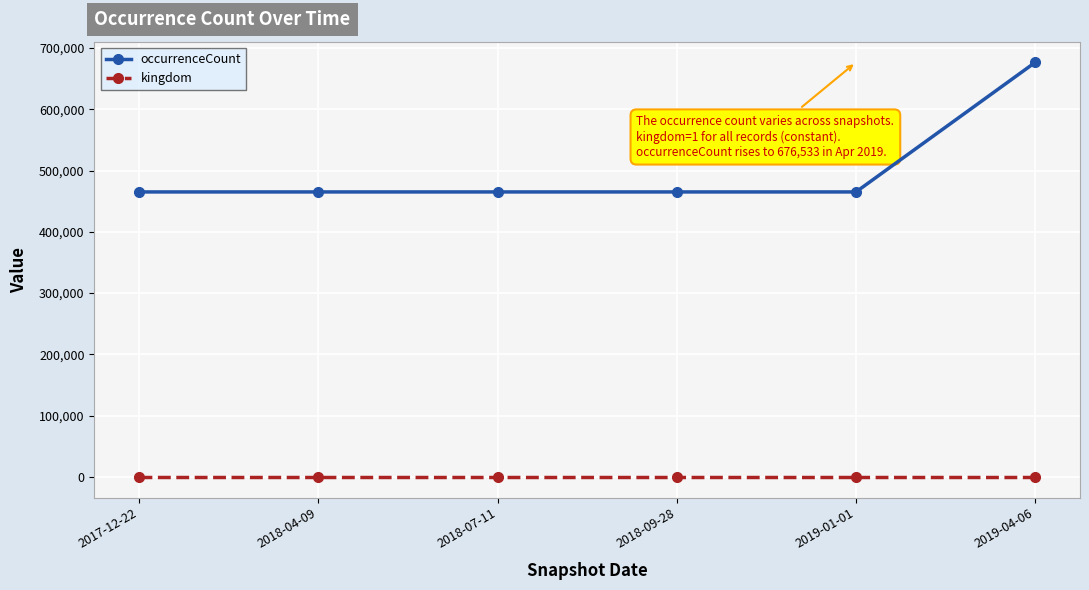

How many series are shown in this chart?

2